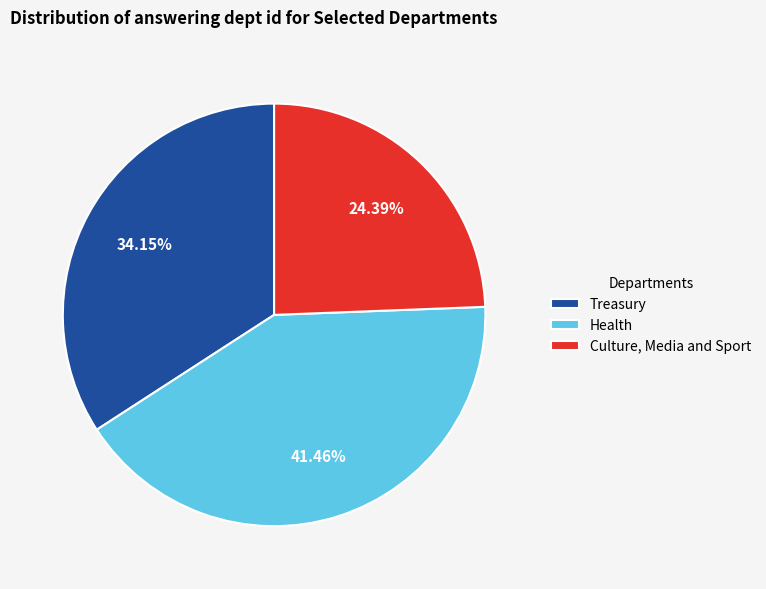

Which has a higher value, Culture, Media and Sport or Treasury?

Treasury